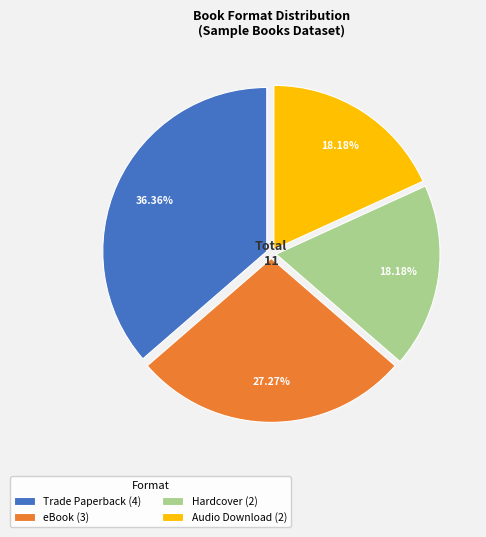

Does any single category account for the majority?

No